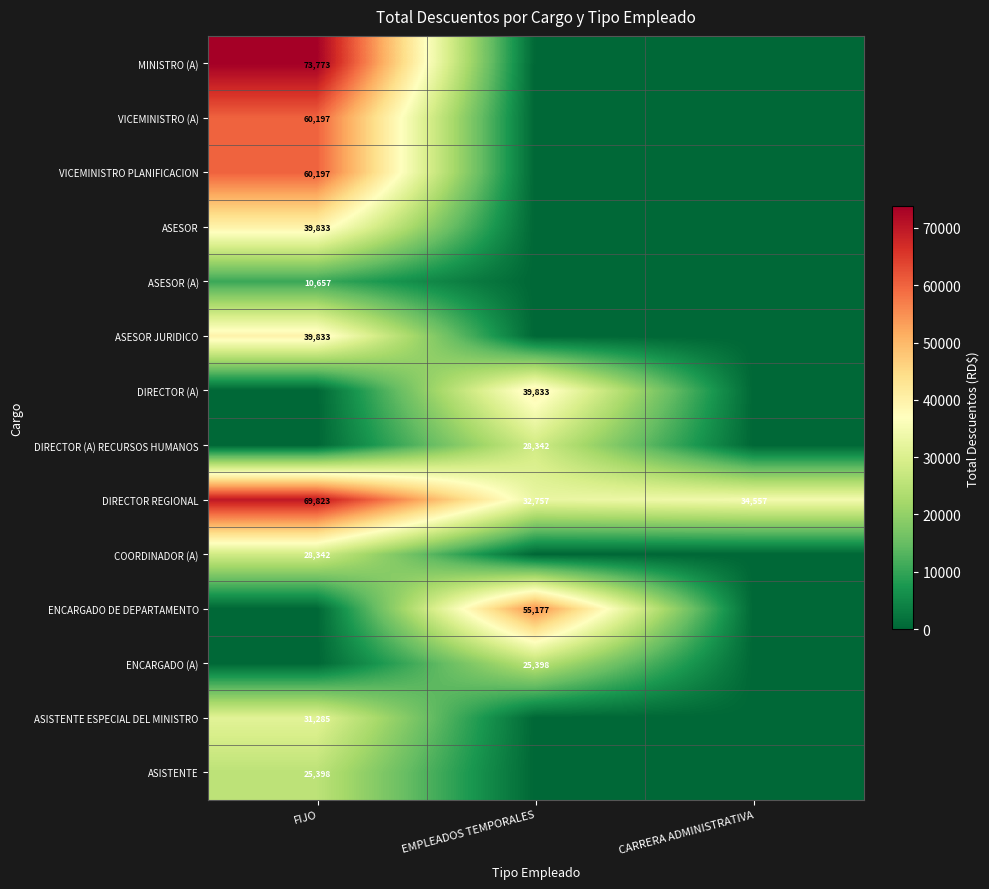

True or false: ASISTENTE ESPECIAL DEL MINISTRO has a value of 9836 at FIJO.

False